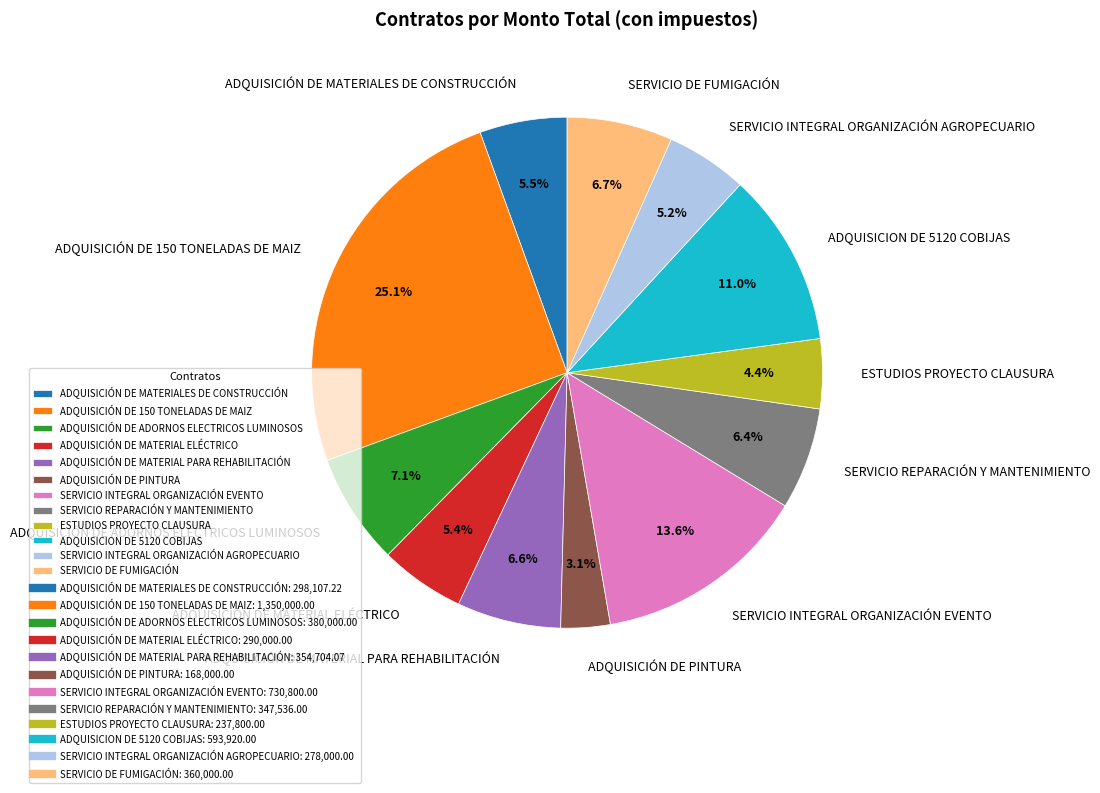

Does any single category account for the majority?

No